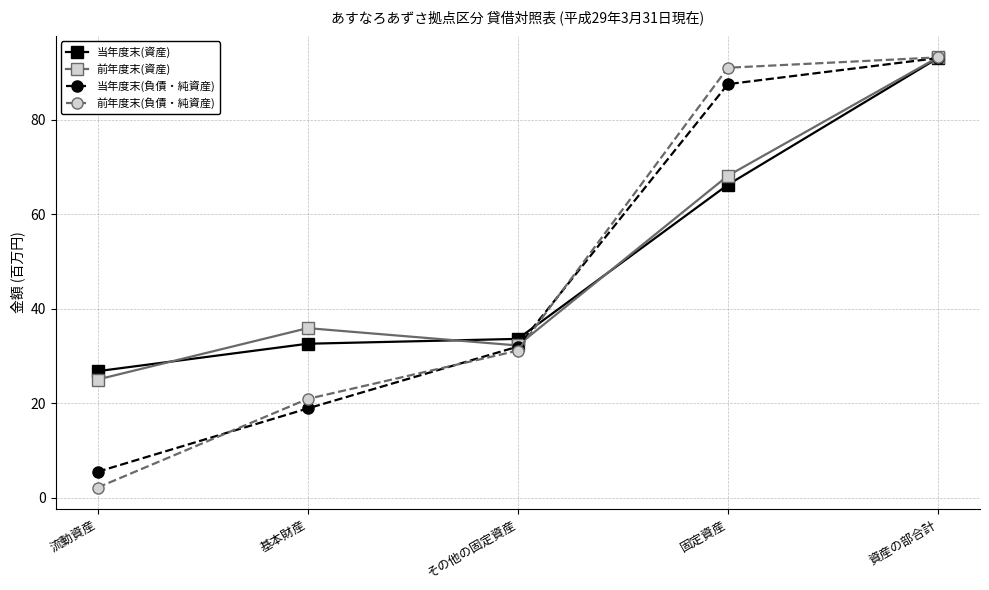

True or false: 当年度末(資産) has a value of 56.4 at 基本財産.

False